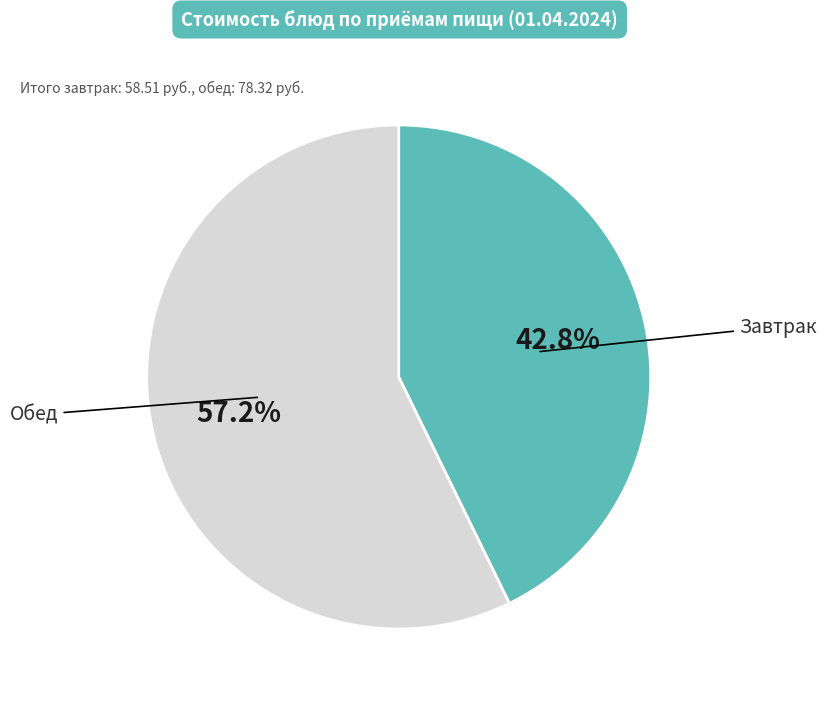

Does any single category account for the majority?

Yes